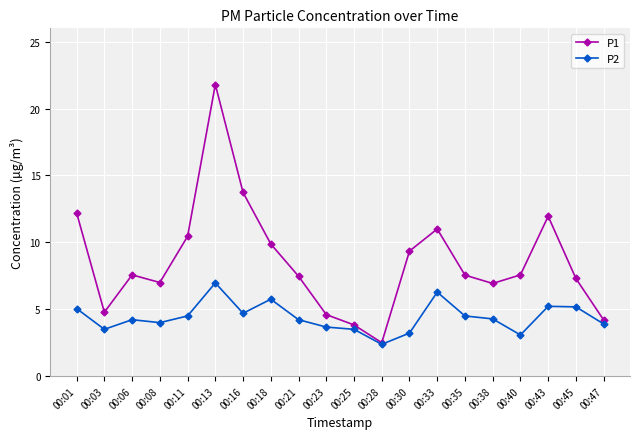

At 00:25, list the series in order from largest to smallest.

P1, P2